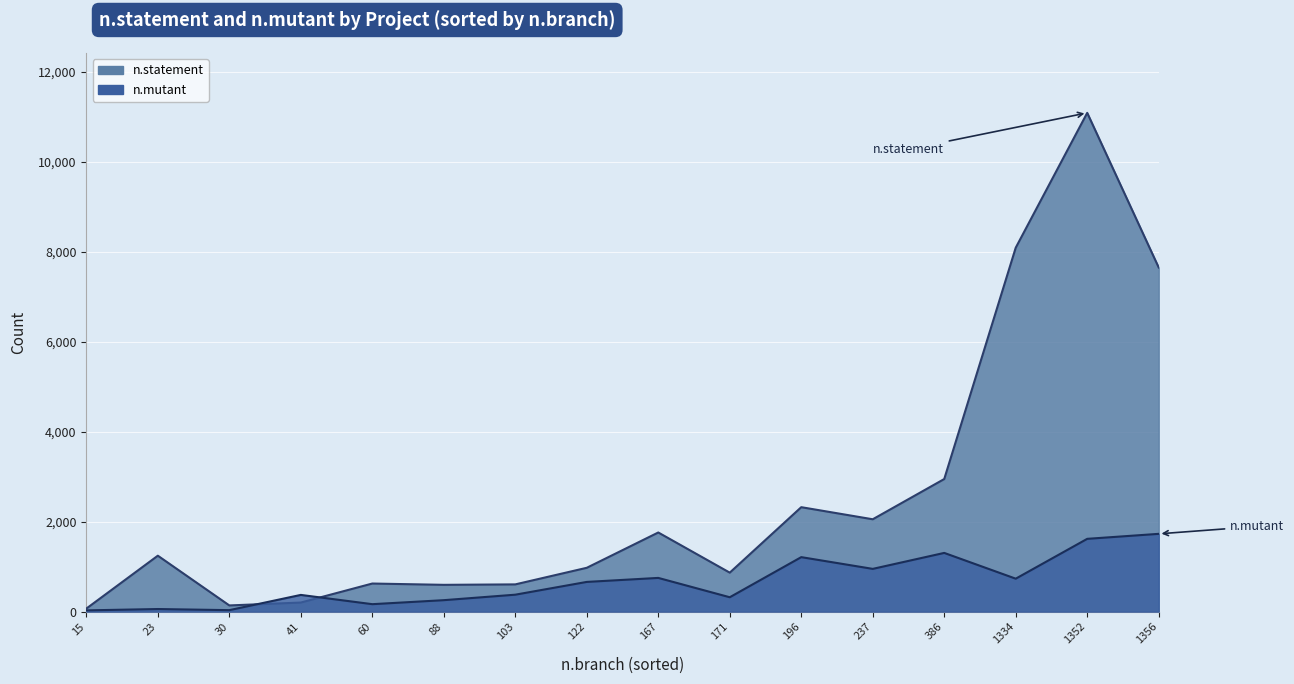

How many data points in n.statement are above 1245?

7